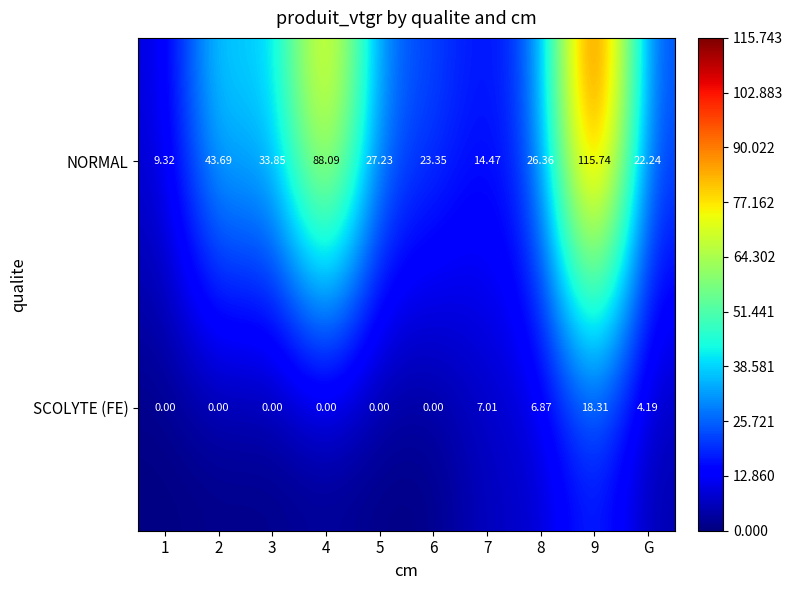

Between 9 and G, which series saw the biggest shift?

NORMAL